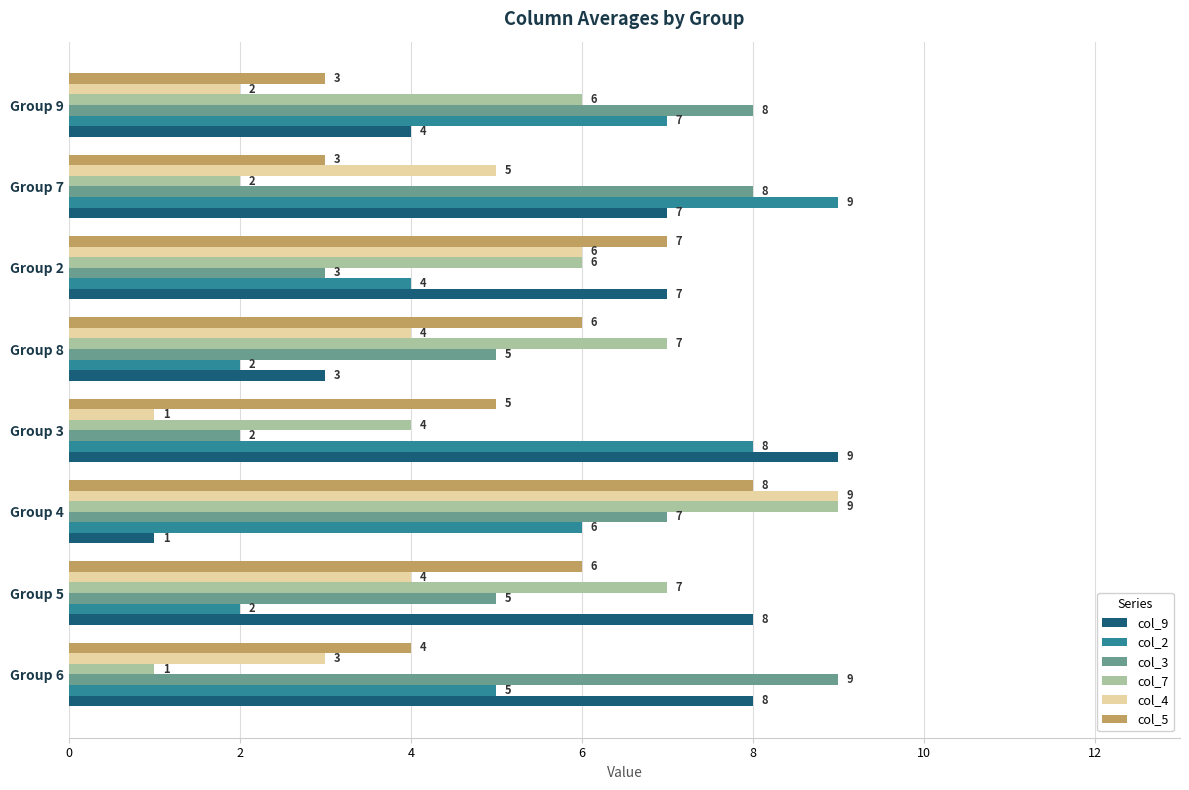

At which label does col_3 reach its peak?

Group 6